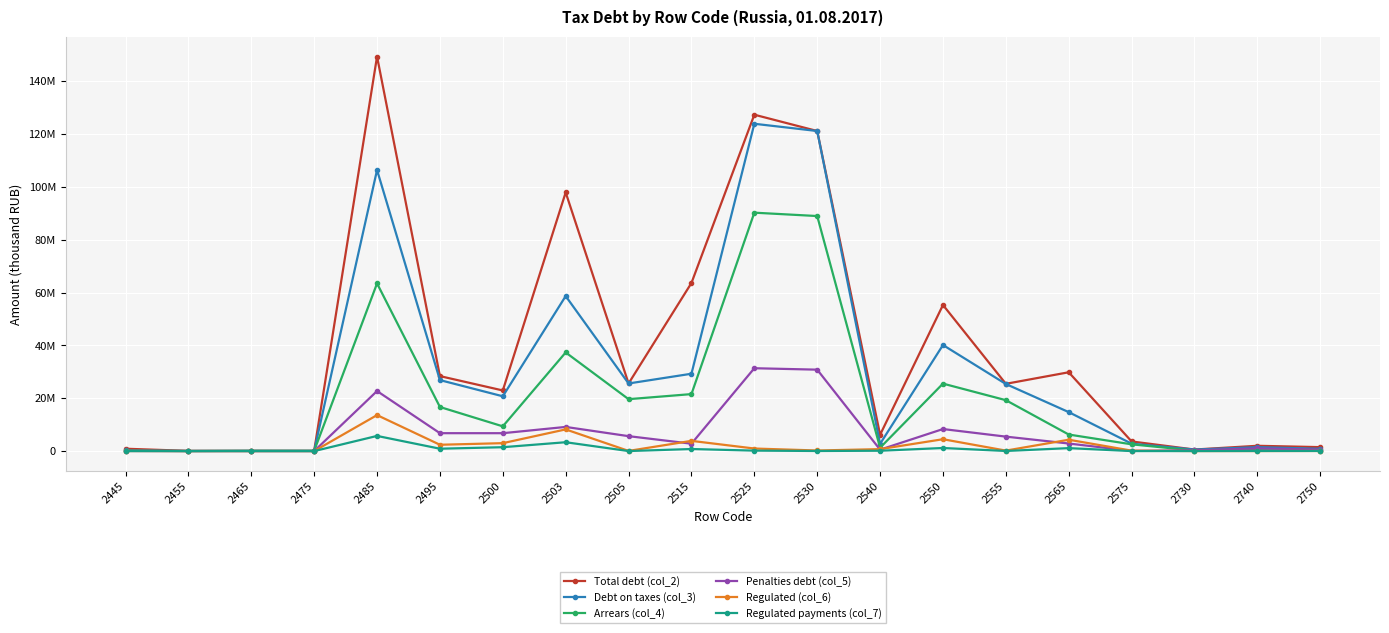

Which series has the largest range (max minus min)?

Total debt (col_2)